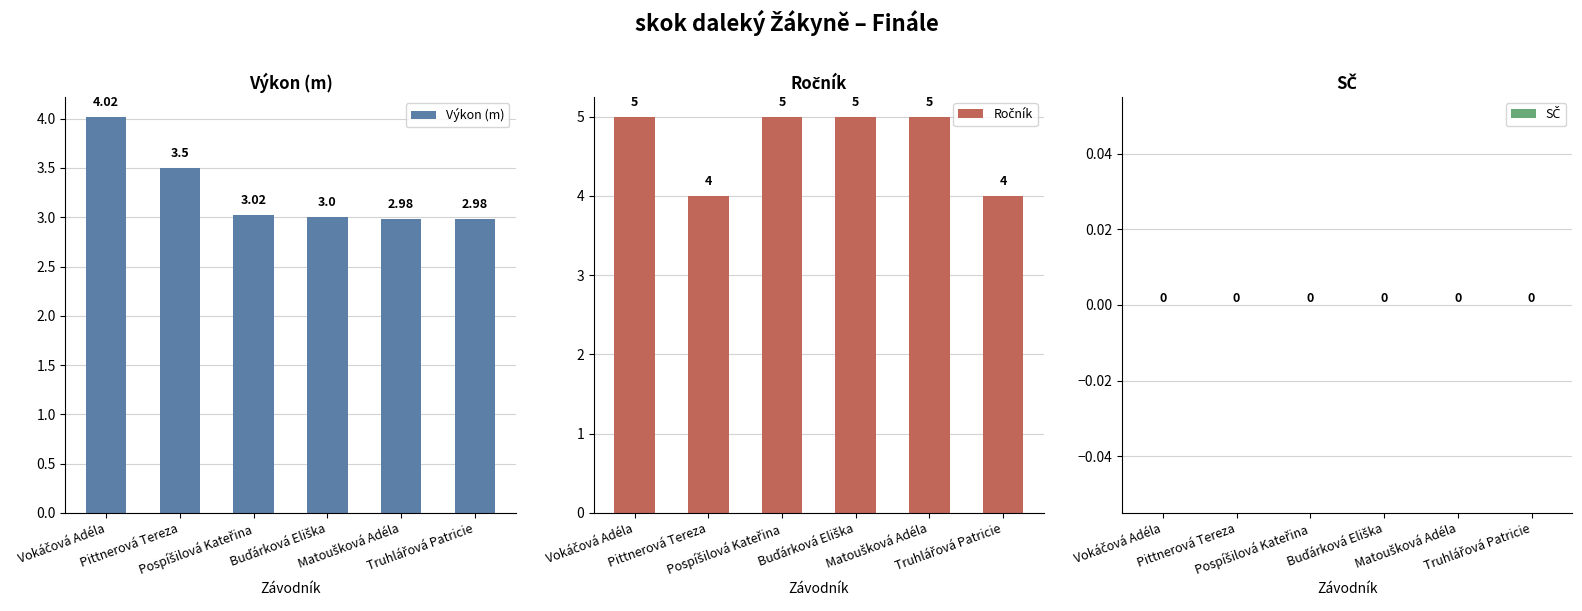

True or false: Výkon (m) has a value of 3.0 at Matoušková Adéla.

True